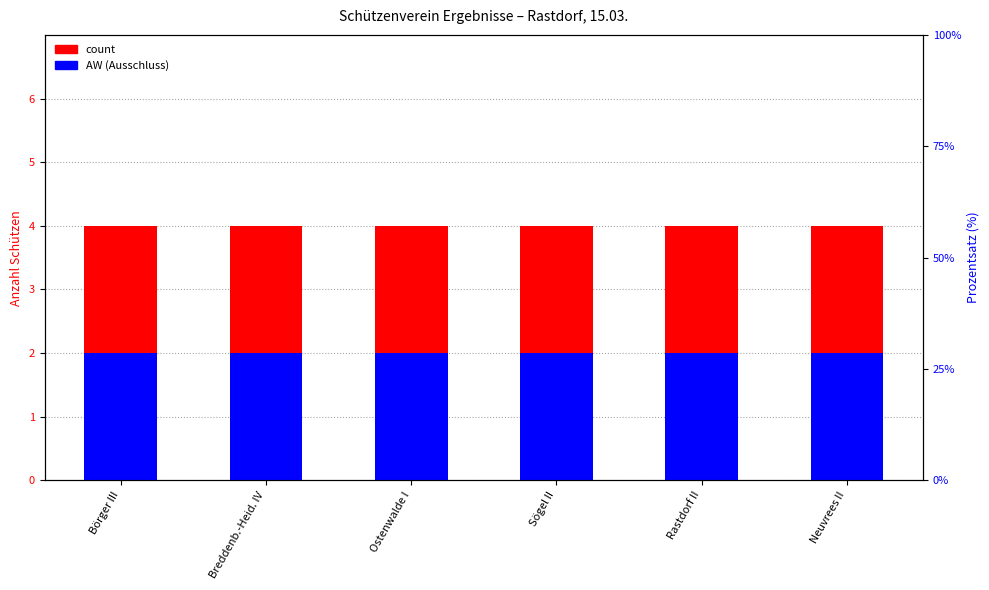

What is the value of the count bar at the 1st from the left?

4